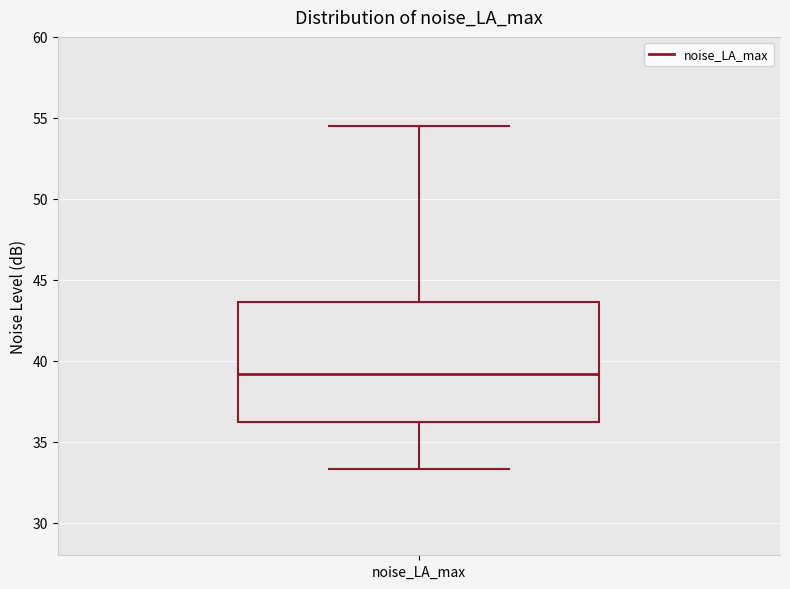

Where does the upper whisker of the box for noise_LA_max end on the y-axis? The values are not printed on the chart, so give them approximately, as read against the axis.

54.5